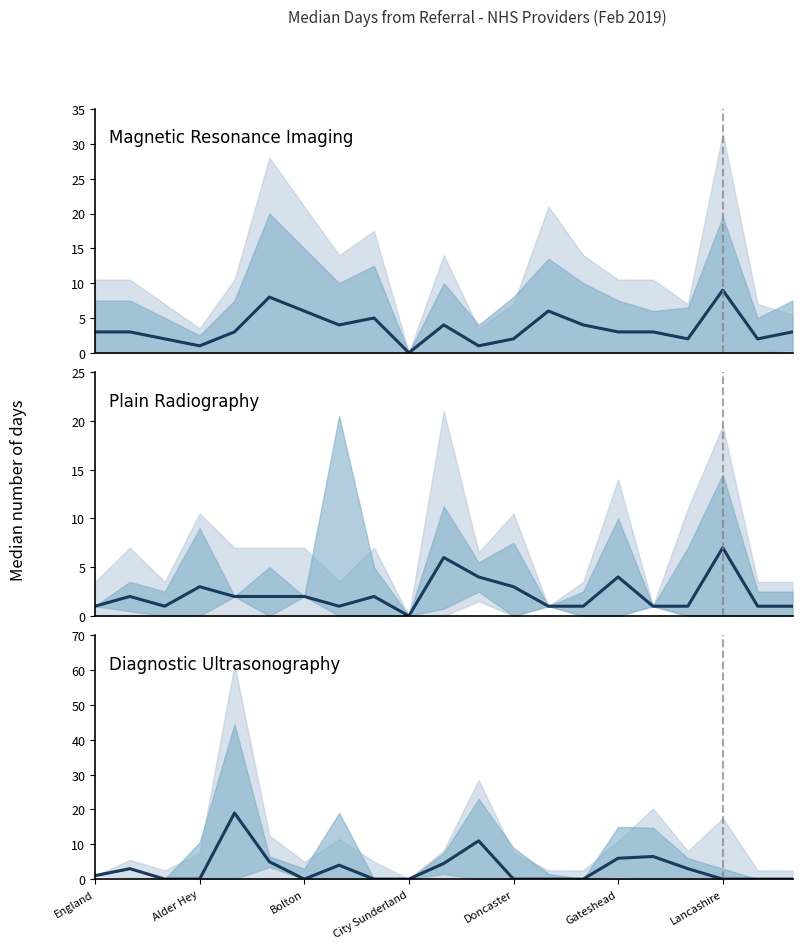

True or false: Plain Radiography has a value of 0.3 at 14.

False